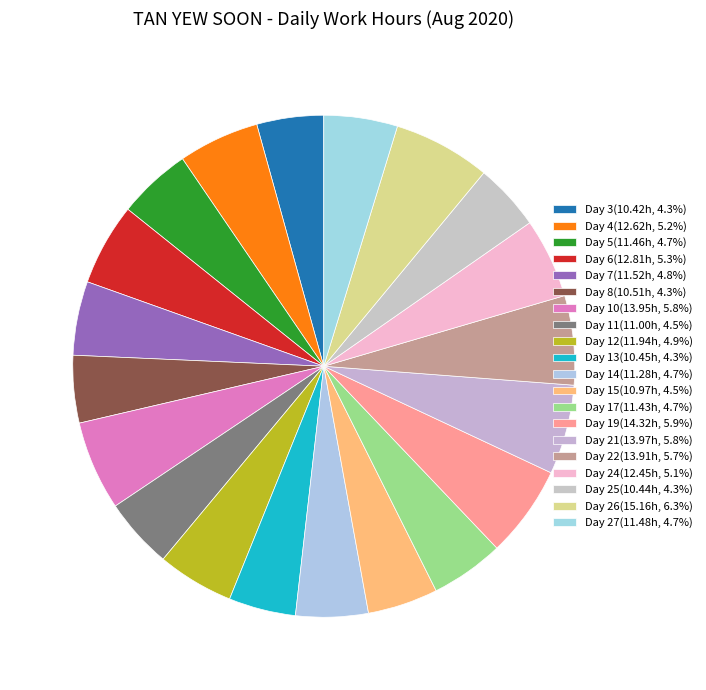

To the nearest percent, what is the combined percentage of Day 19 and Day 7?

11%